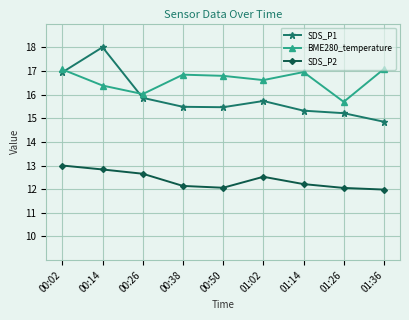

Is the value of SDS_P1 at 00:14 greater than the value of SDS_P2 at 01:26?

Yes